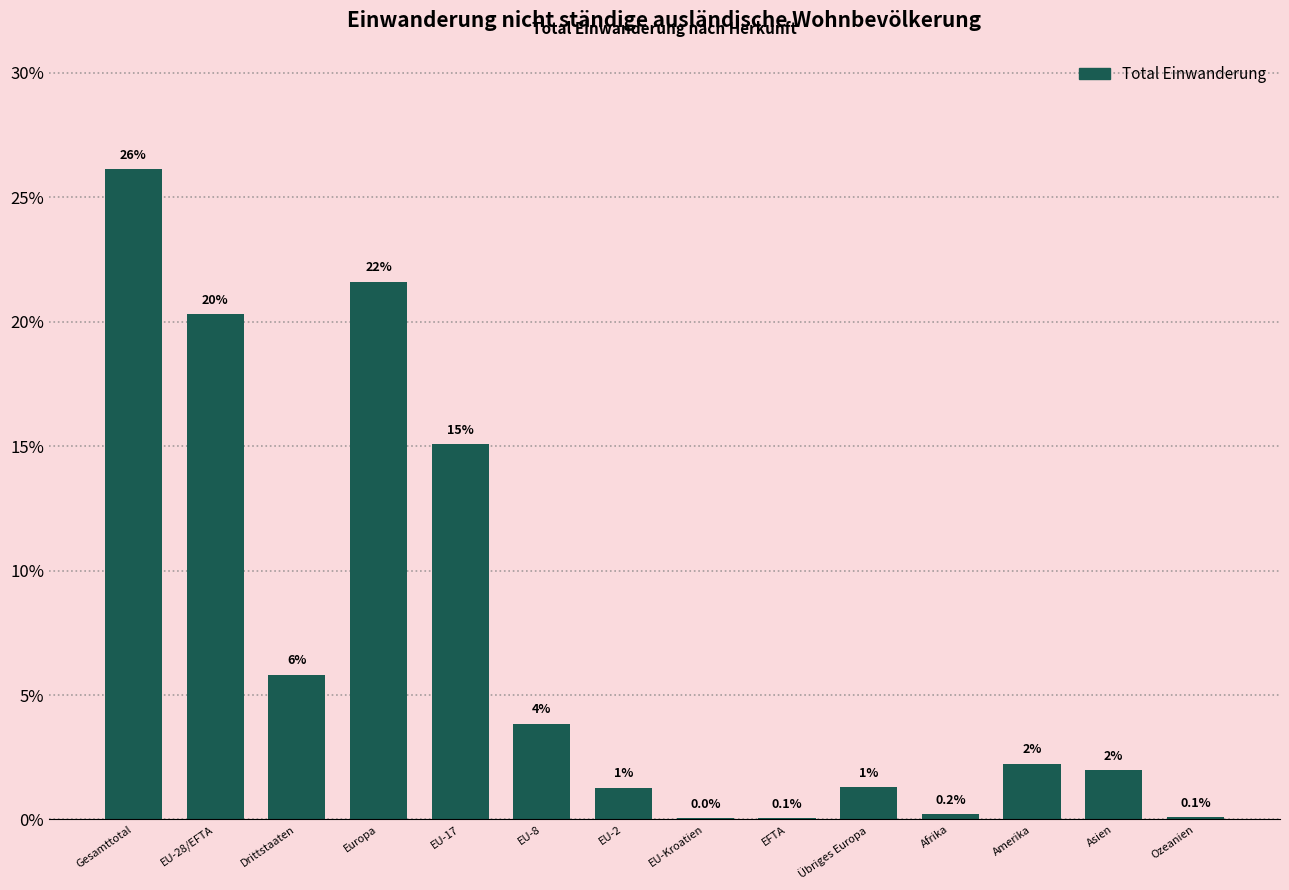

Which label corresponds to the largest value in the chart?

Gesamttotal